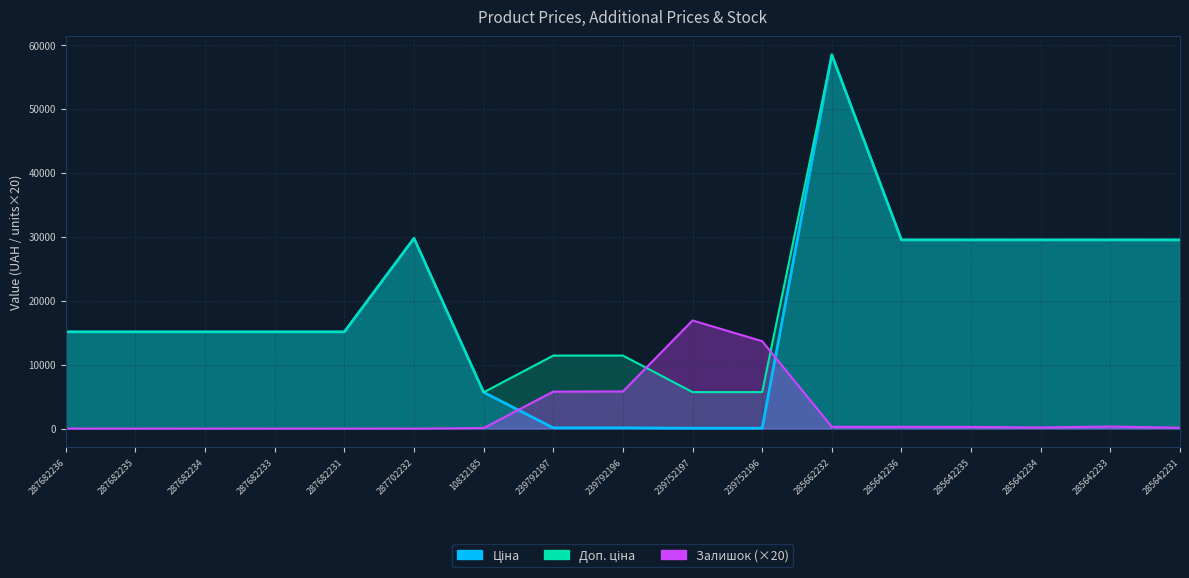

What is the maximum value for Ціна?

58426.5